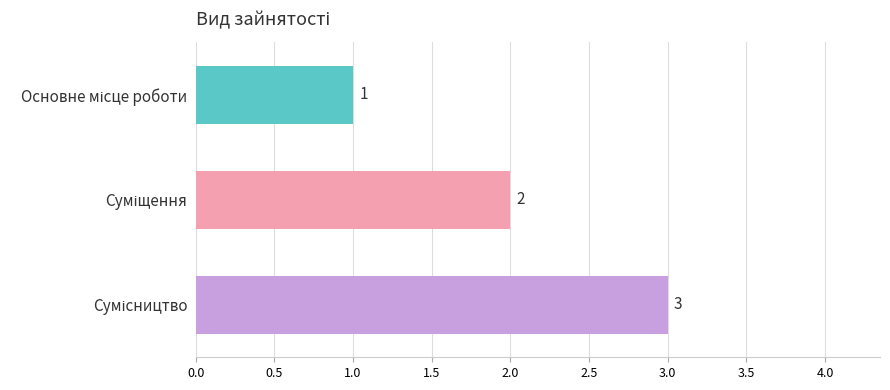

What is the value of the 2nd bar from the top?

2